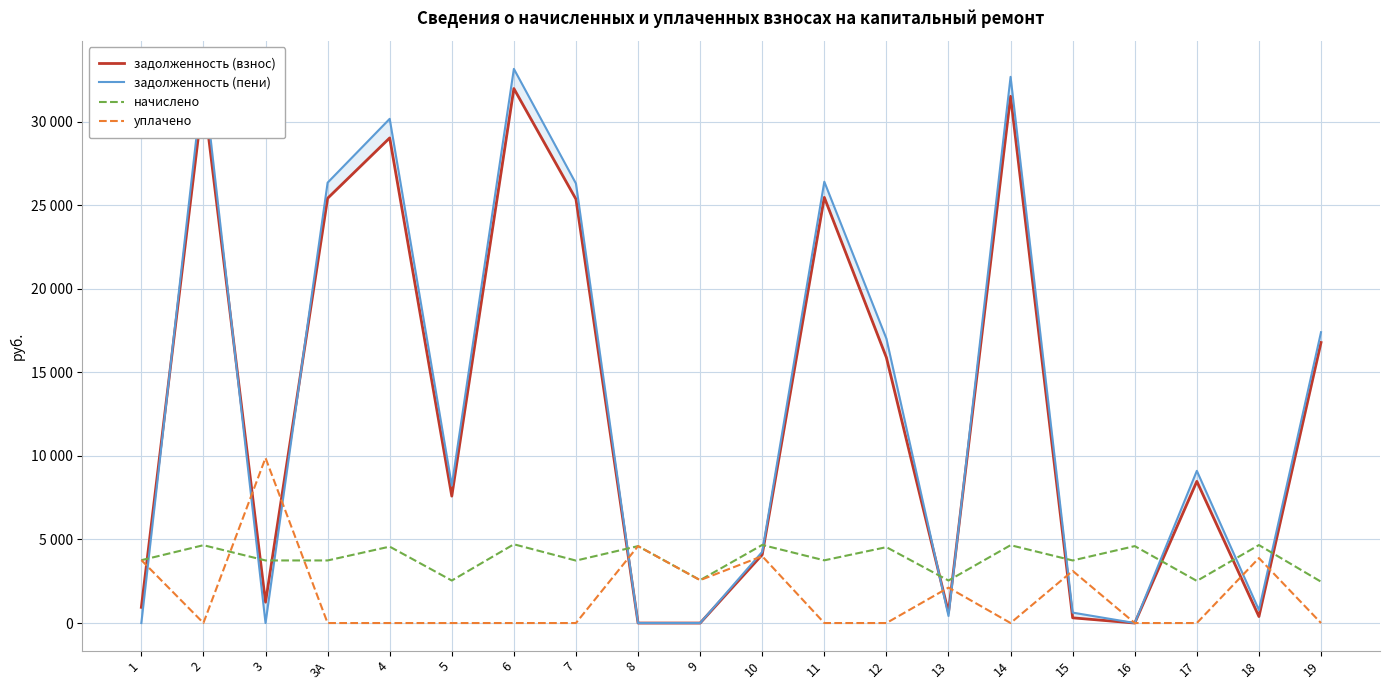

In уплачено, how many points are lower than both neighbors (excluding endpoints)?

3